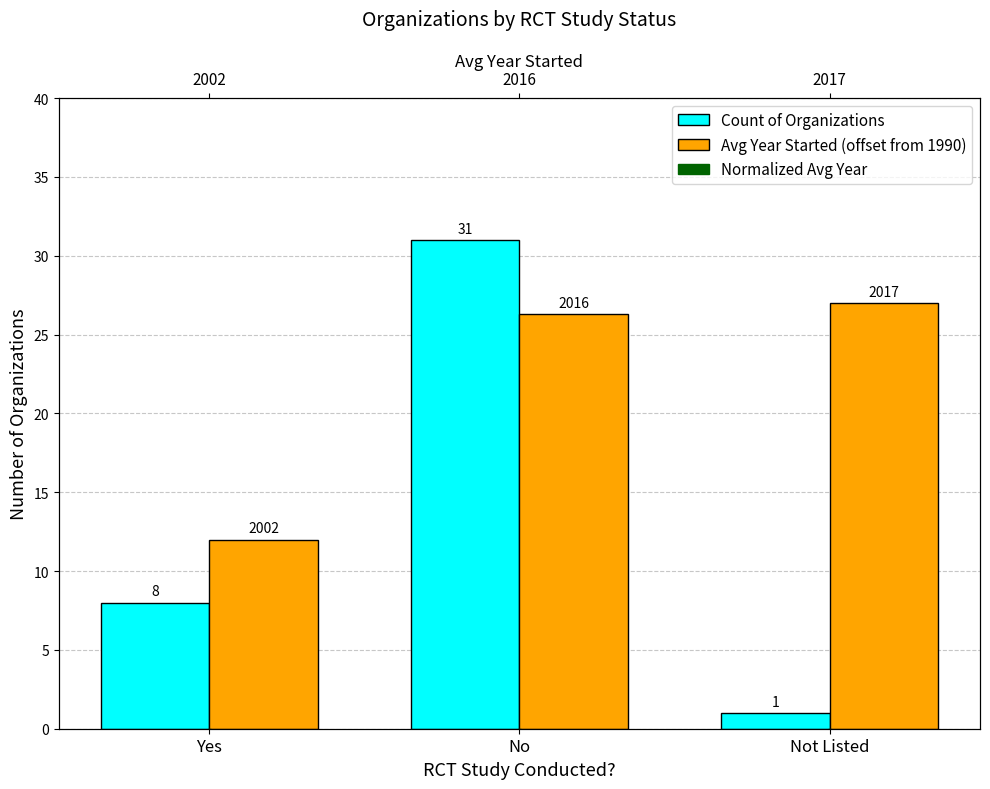

What are all the series names shown in the legend?

Count of Organizations, Avg Year Started (offset from 1990), Normalized Avg Year